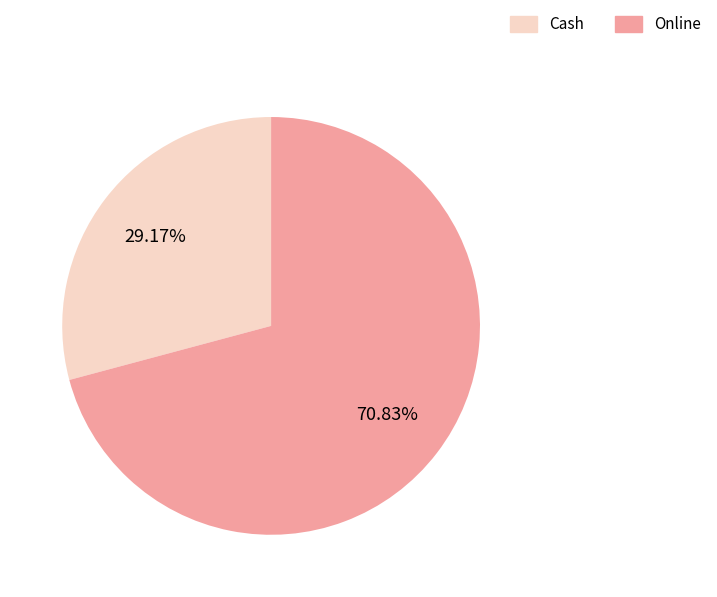

Which slice represents more than half of the pie?

Online